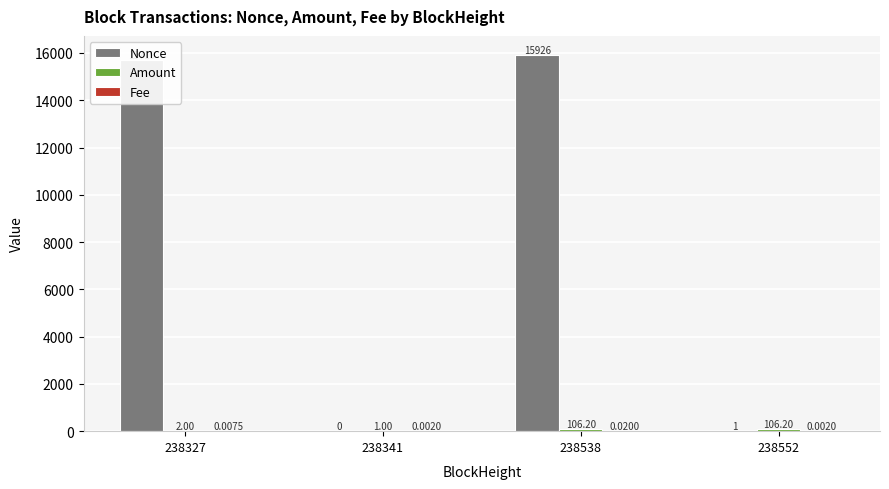

Which series changed the most between 238327 and 238538?

Nonce